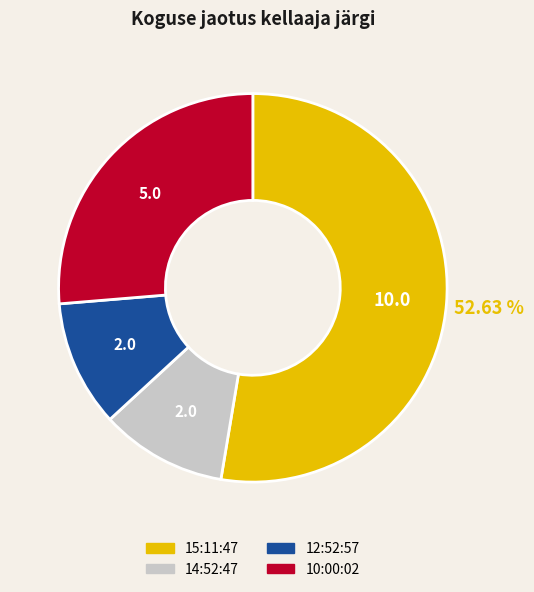

To the nearest percent, what portion does 12:52:57 represent?

11%